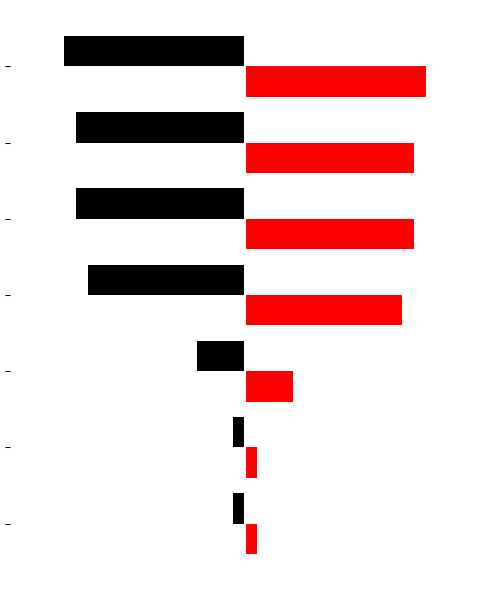

What is the value of the Audio Download bar at the 1st from the left?

-1